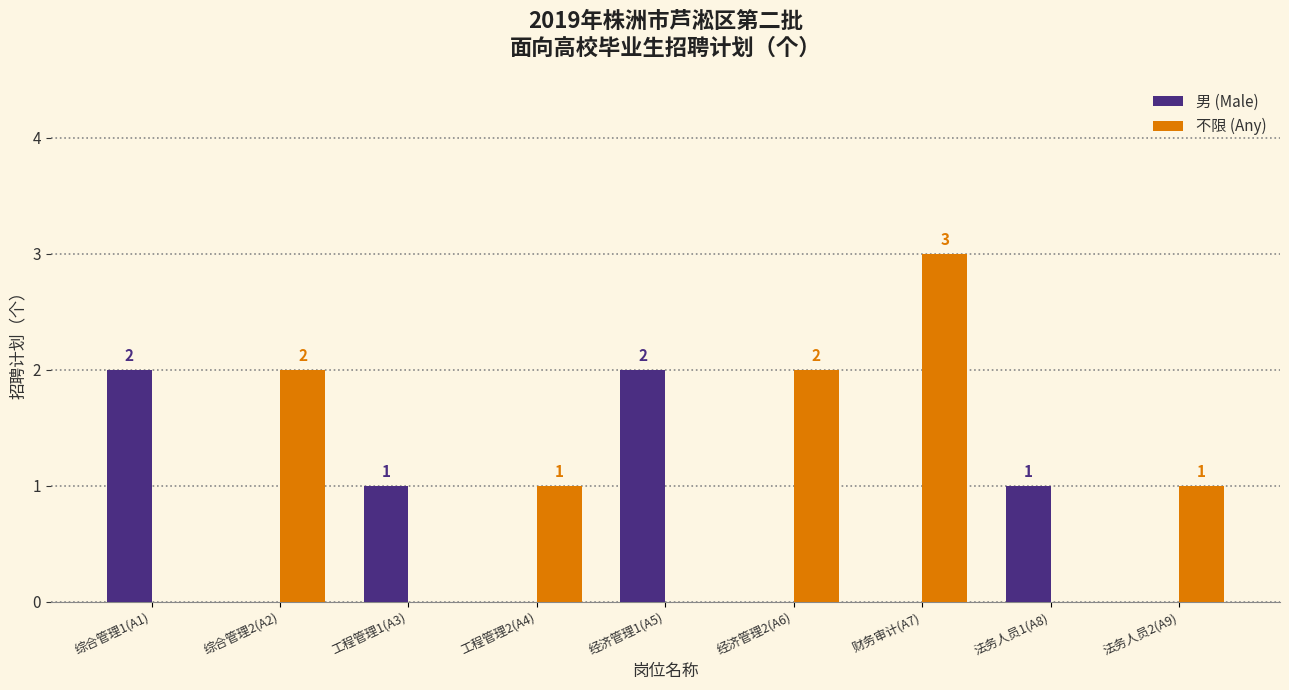

What are all the series names shown in the legend?

男 (Male), 不限 (Any)